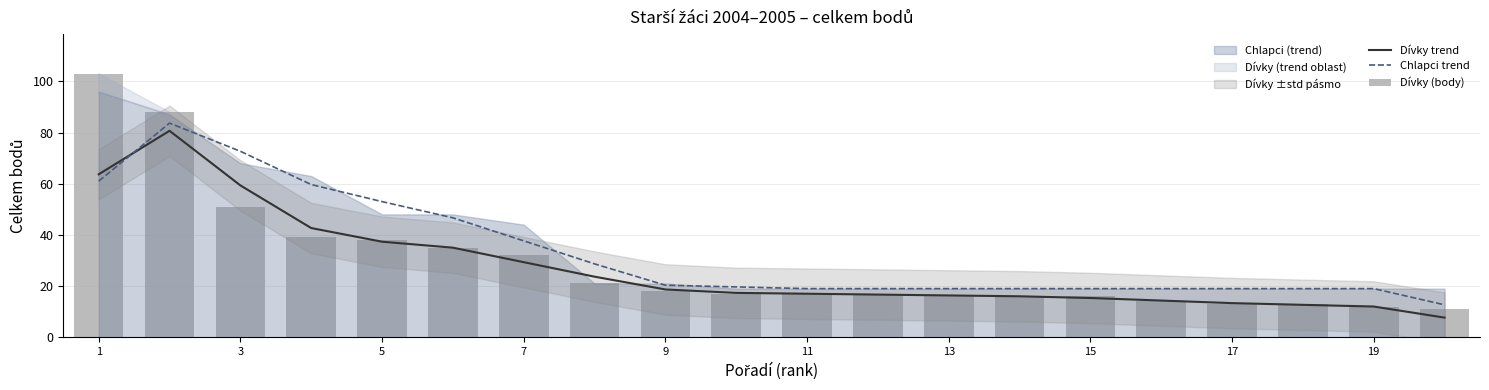

What is the highest value of the Chlapci trend series?

83.7